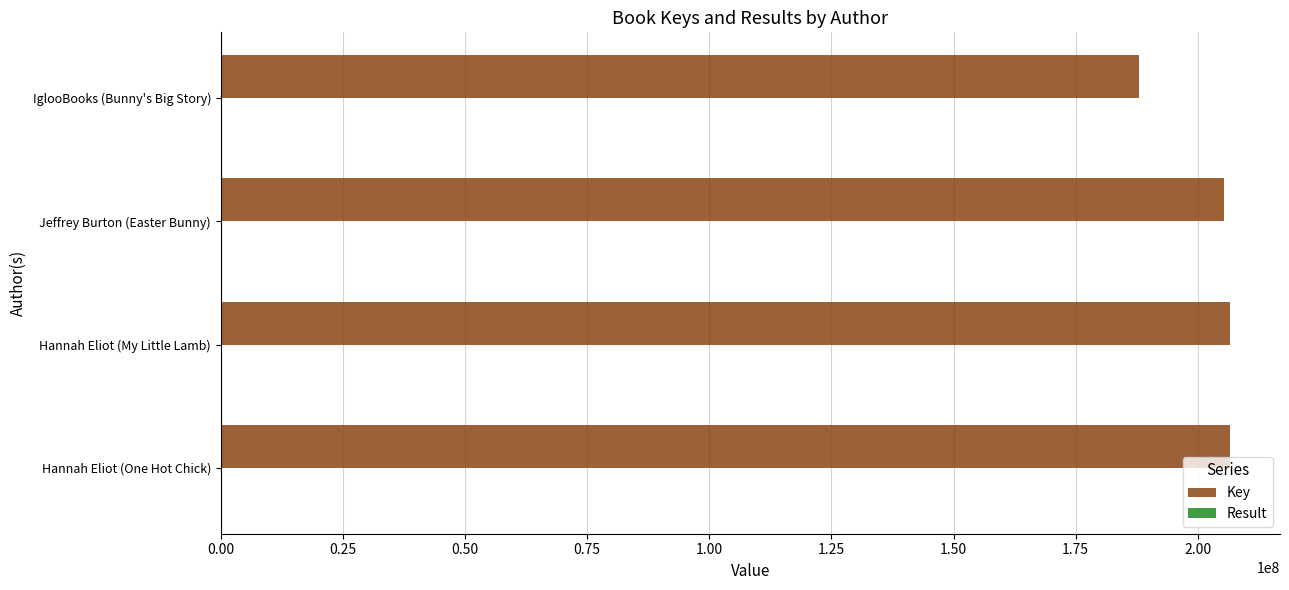

The Key series shows 206495493 at Hannah Eliot (My Little Lamb). True or false?

True